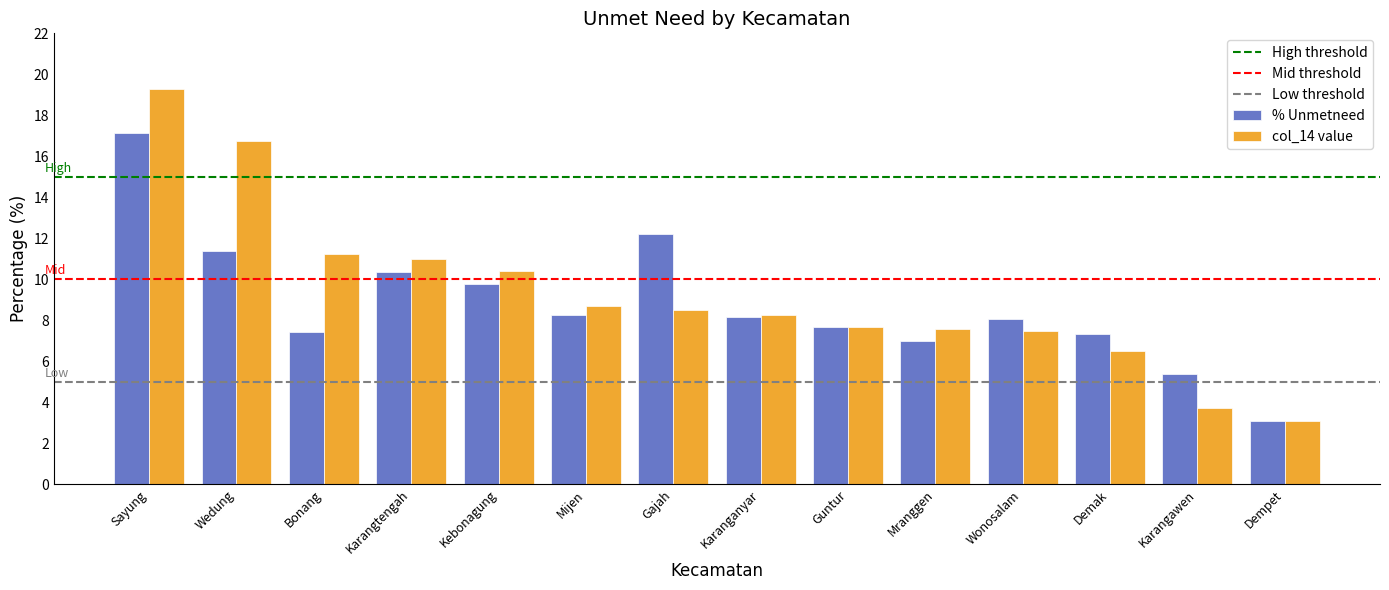

What is the difference between the highest and lowest values at Kebonagung?

0.7